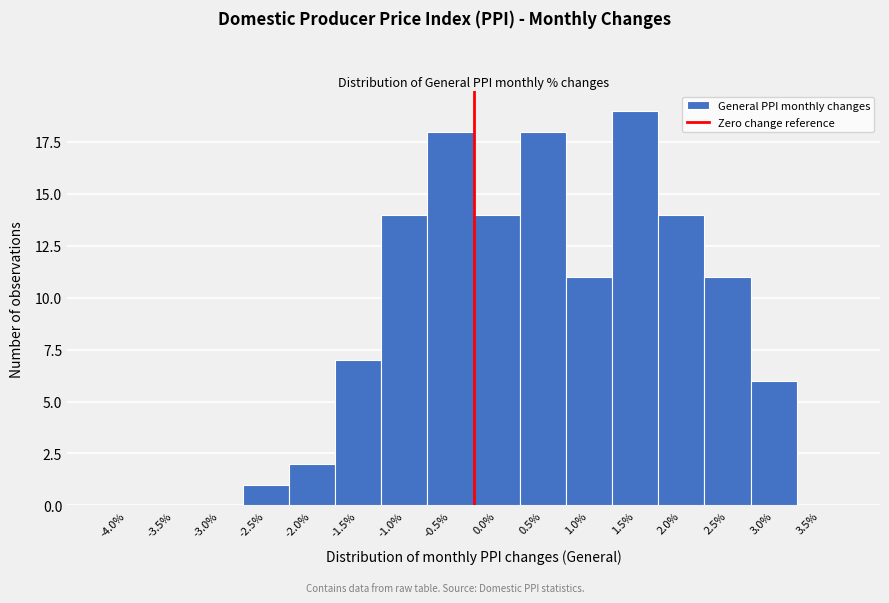

Reading right to left, extract all data points from this chart.

3.5%=0	3.0%=6	2.5%=11	2.0%=14	1.5%=19	1.0%=11	0.5%=18	0.0%=14	-0.5%=18	-1.0%=14	-1.5%=7	-2.0%=2	-2.5%=1	-3.0%=0	-3.5%=0	-4.0%=0